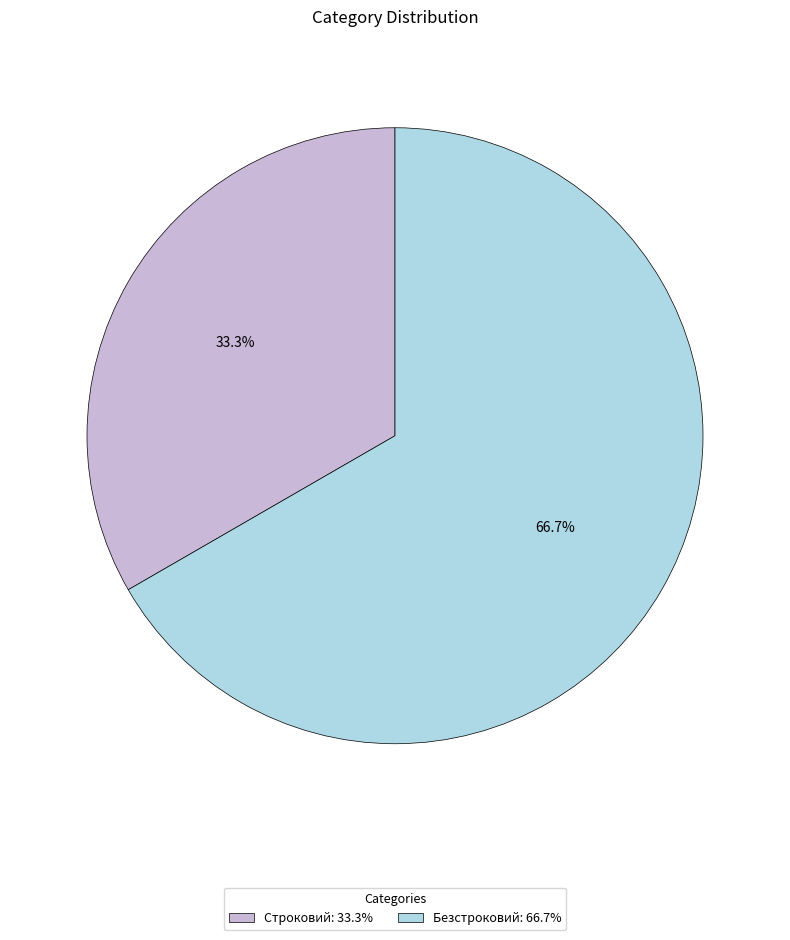

Combined, do Строковий and Безстроковий account for over 50%?

Yes